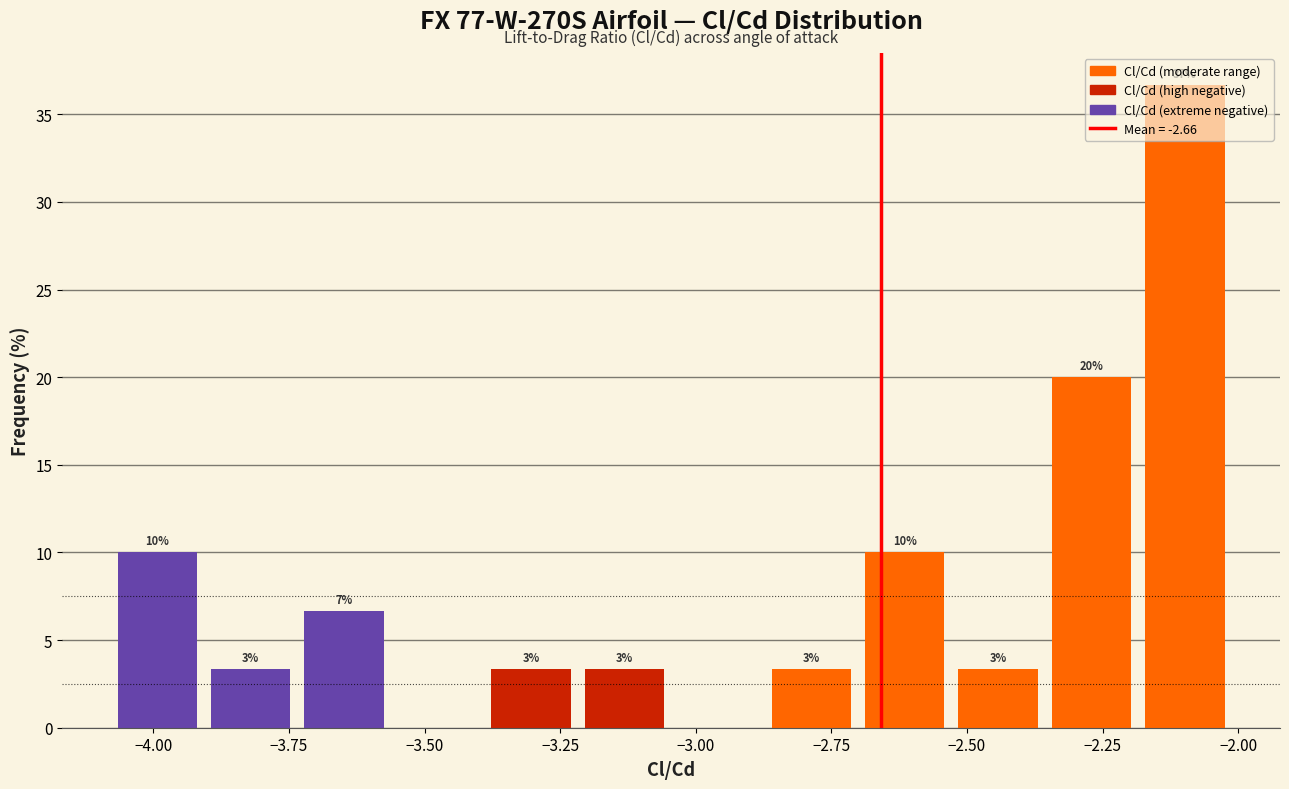

Read against the x-axis, roughly where is the centre of the tallest bar?

-2.10